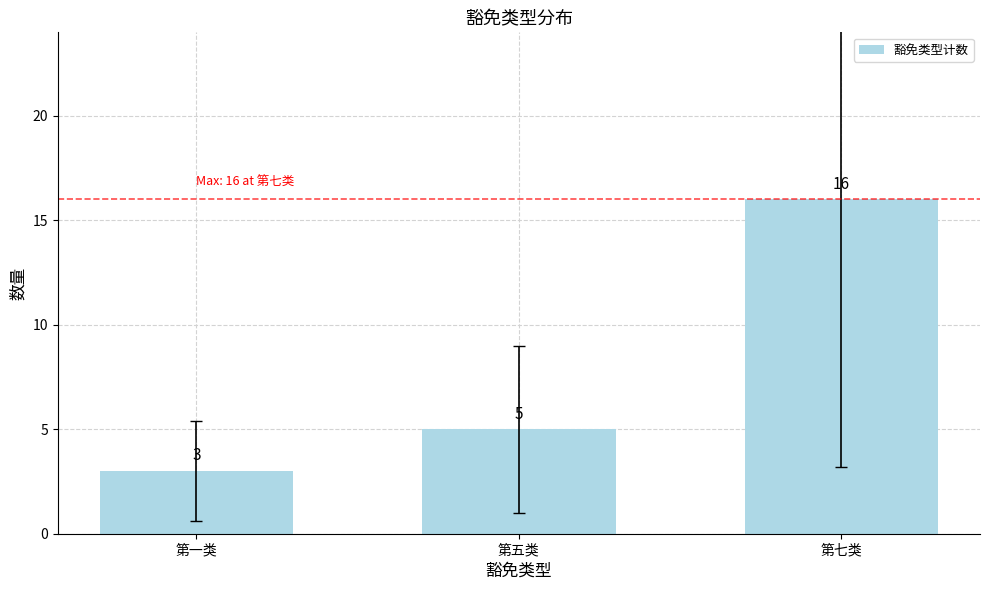

What position from the left is 第七类?

3